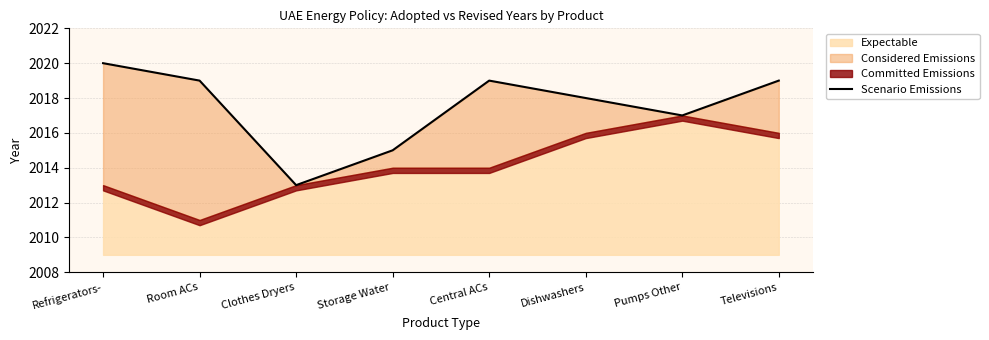

Where does the data first go above 2019?

Refrigerators-